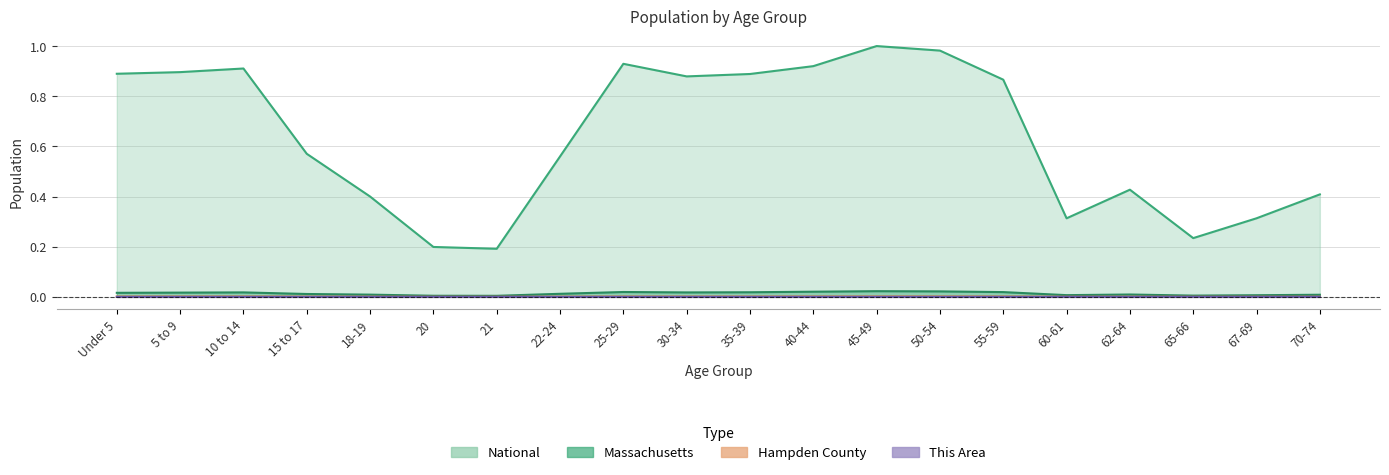

At which label is Hampden County closest to 0?

21